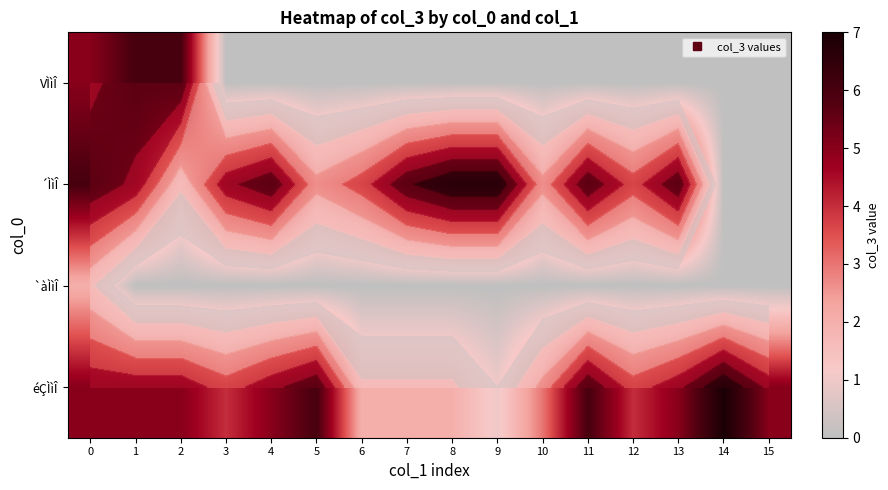

Is the value of `àÌìÎ at 9 greater than the value of éÇÌìÎ at 7?

No